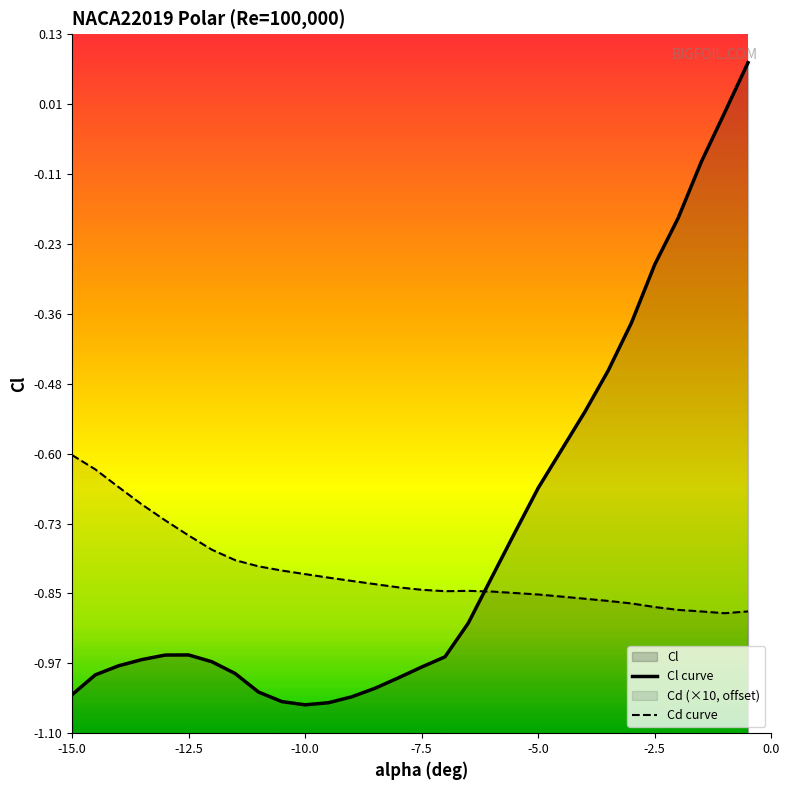

What is the value of the Cl point at the 26th from the left?

-0.3